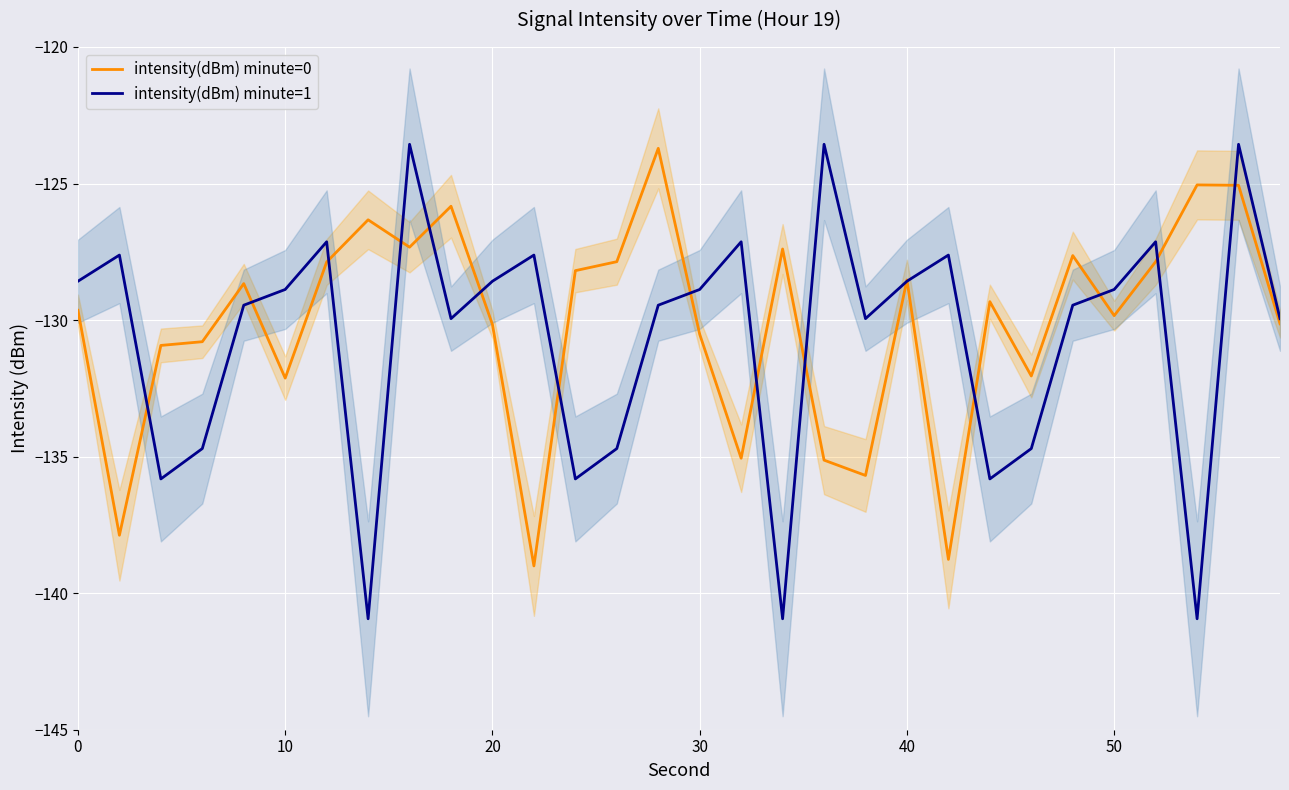

What is the minimum value for intensity(dBm) minute=1?

-140.9